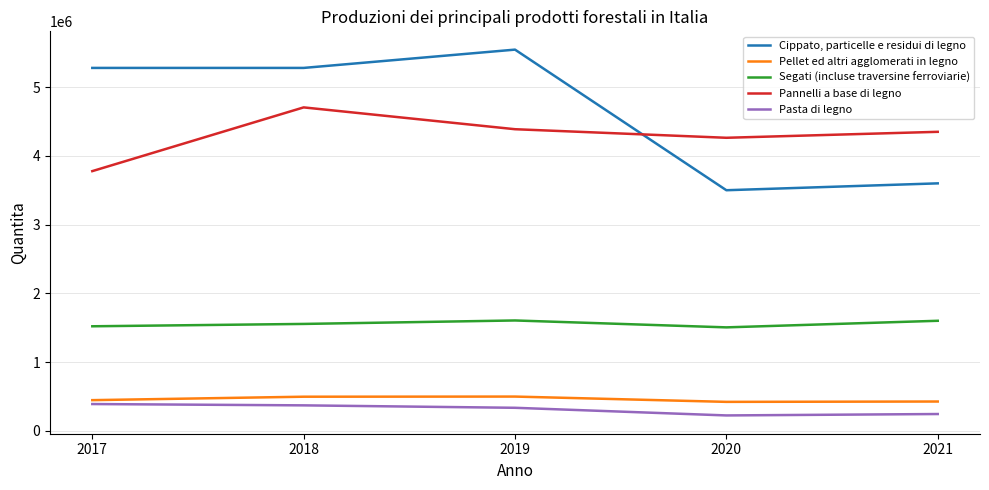

What is the lowest value of the Cippato, particelle e residui di legno series?

3500000